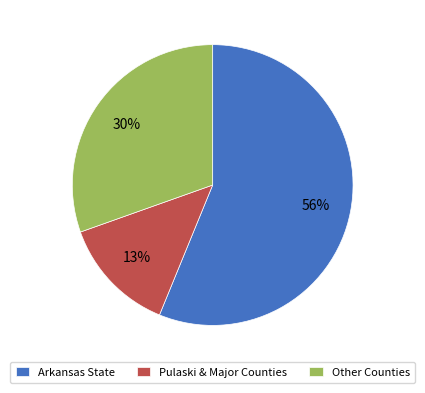

Count the number of slices in the pie.

3